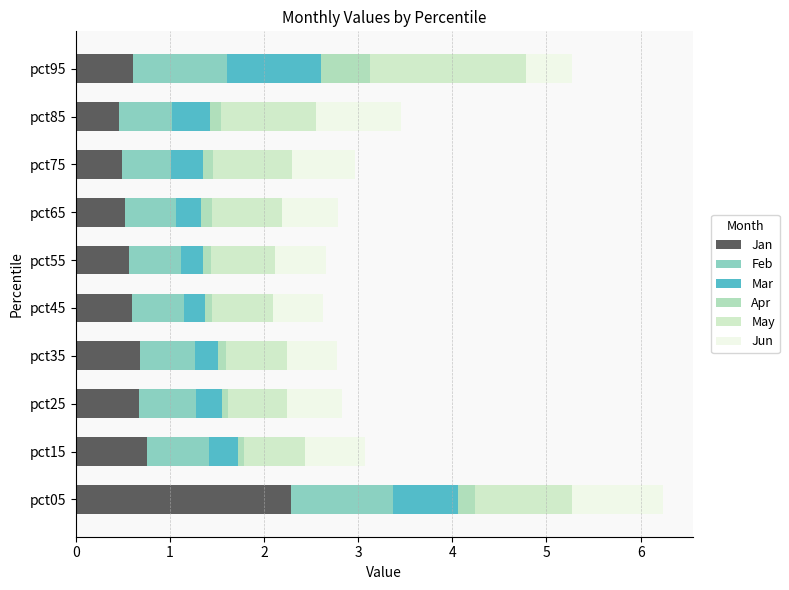

At which category is the sum across all series the highest?

pct05